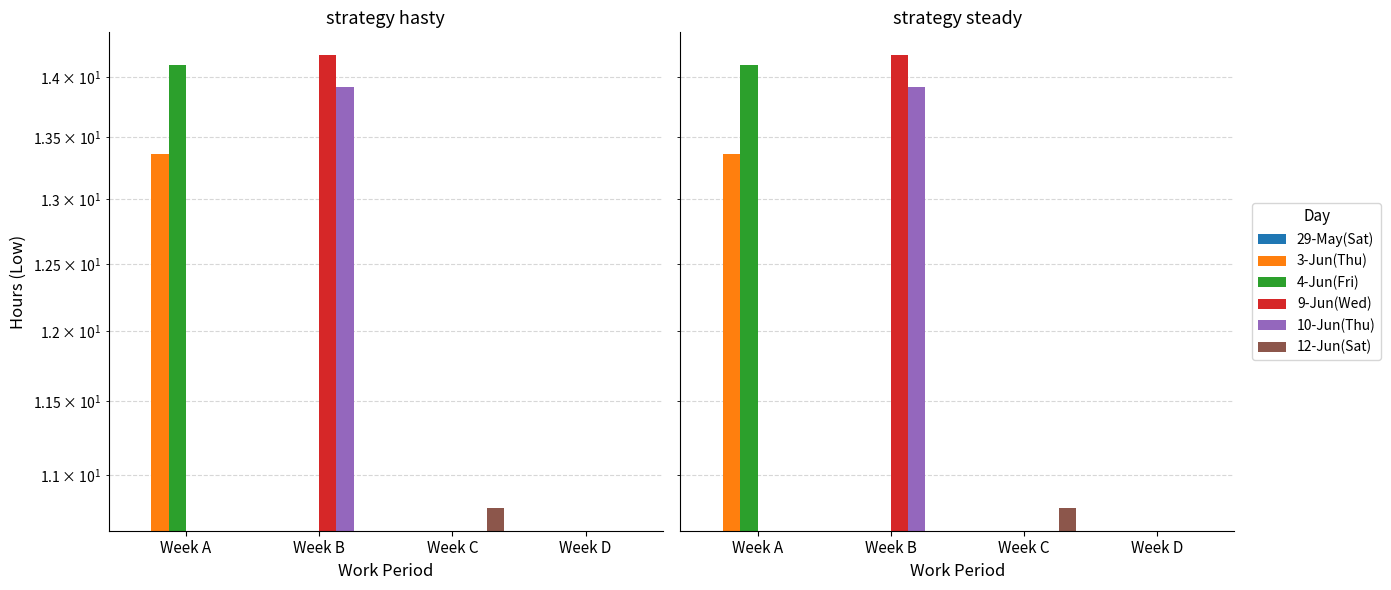

How many data points does each series have?

4